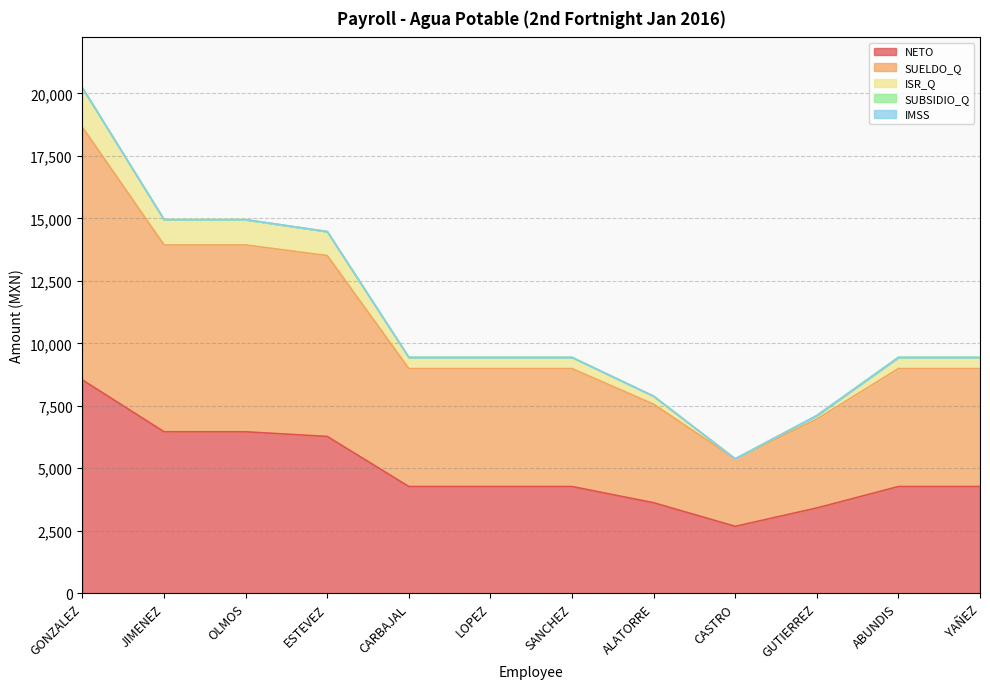

True or false: ISR_Q has more than 2 interior local peaks.

False